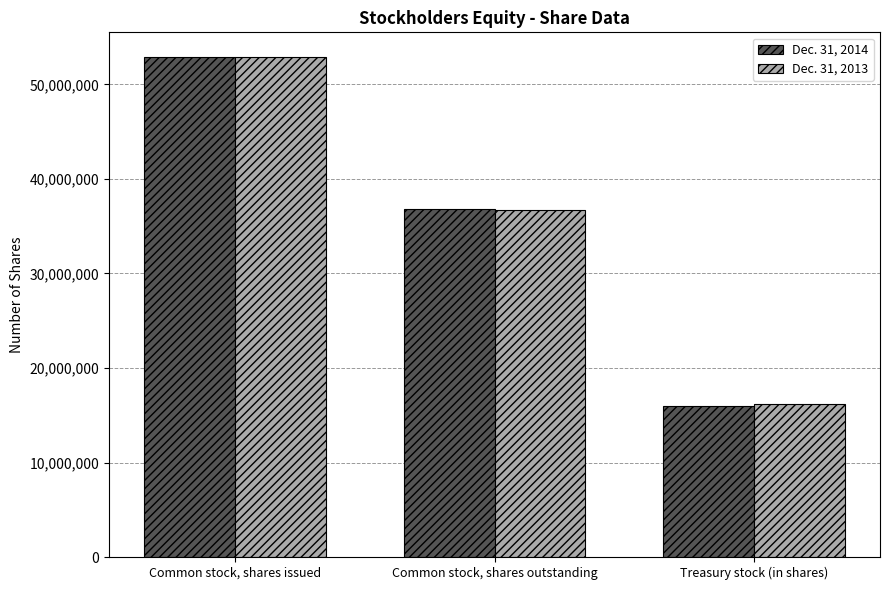

How many bars are there in each group?

2